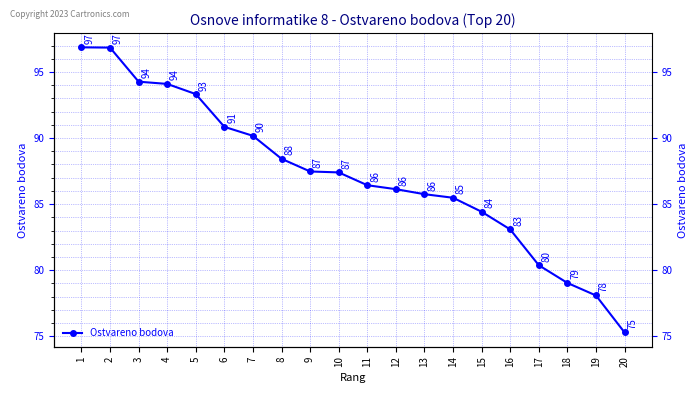

Rank the categories by value from lowest to highest.

20, 19, 18, 17, 16, 15, 14, 13, 12, 11, 10, 9, 8, 7, 6, 5, 4, 3, 2, 1